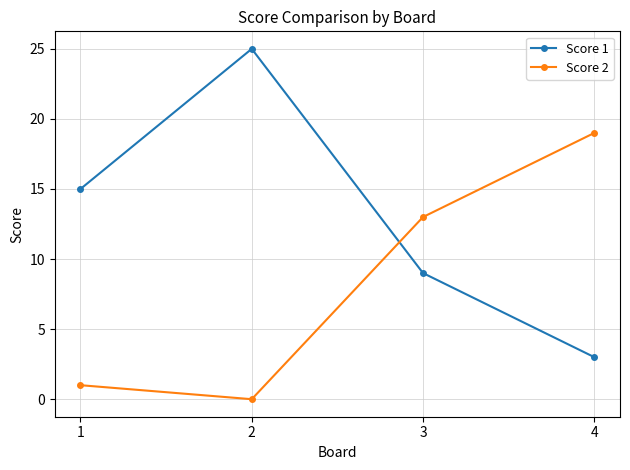

Which series ends up on top after the final intersection of Score 1 and Score 2?

Score 2